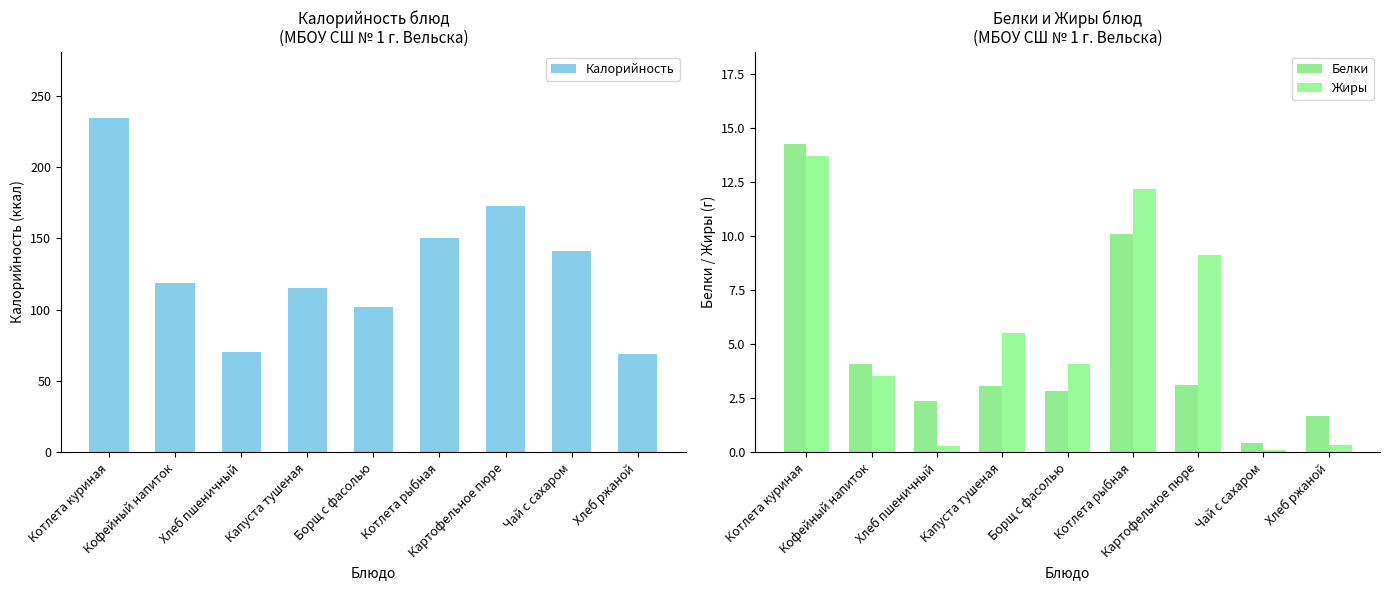

At how many categories does at least one series exceed 232?

1